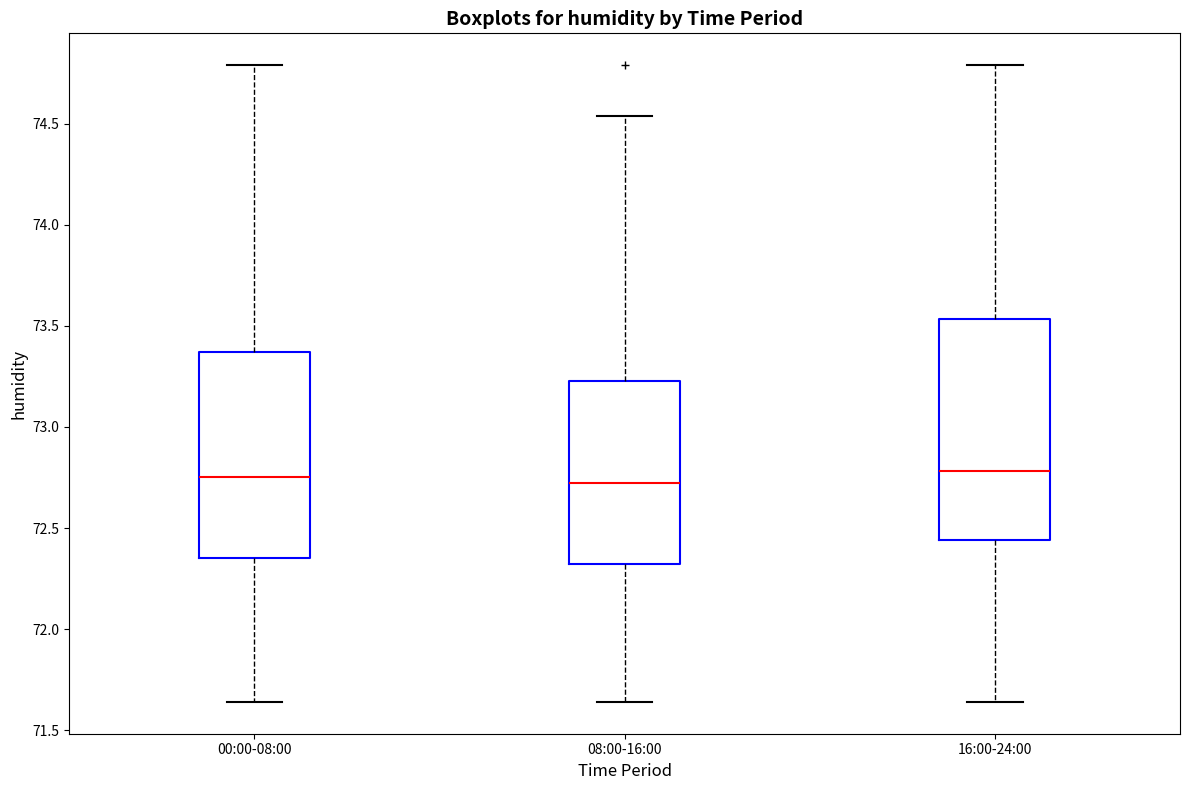

Reading left to right, transcribe this box plot: for each box, give where its median line is, the range the box spans, and where its two whiskers end, as read against the y-axis. The values are not printed on the chart, so give them approximately, as read against the axis.

00:00-08:00: median 72.75, box 72.35 to 73.35, whiskers 71.65 to 74.80
08:00-16:00: median 72.75, box 72.30 to 73.25, whiskers 71.65 to 74.55
16:00-24:00: median 72.80, box 72.45 to 73.55, whiskers 71.65 to 74.80